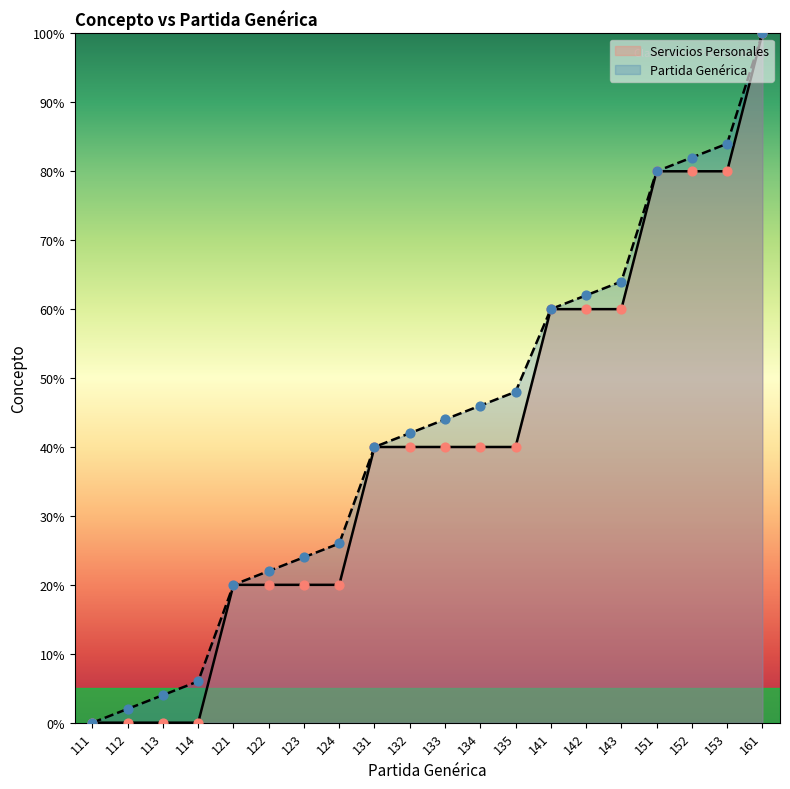

Is the value of Partida Genérica at 122 greater than the value of Servicios Personales at 121?

Yes